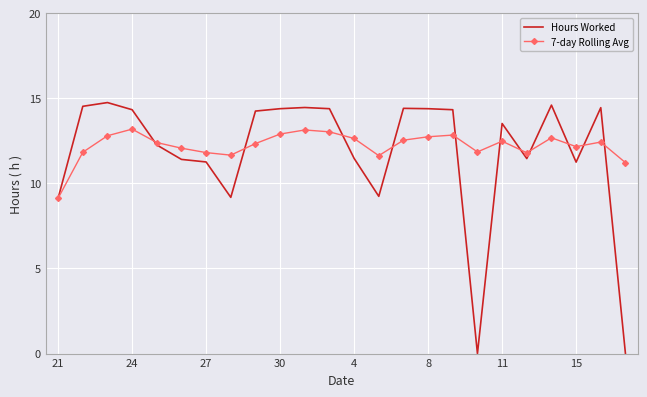

What is the maximum value shown in the chart?

14.8